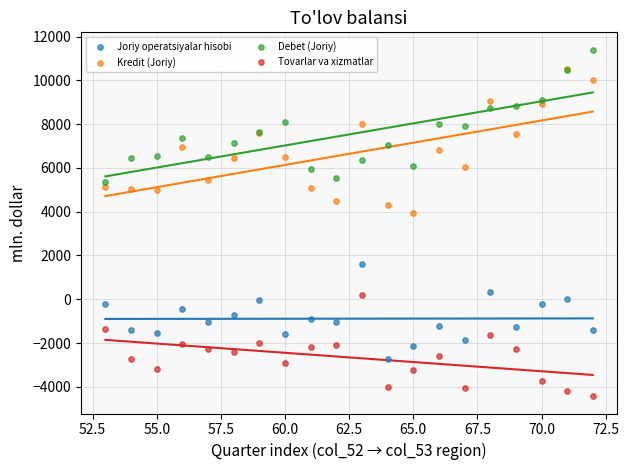

Across all series, what Y value is closest to 3488?

3952.1